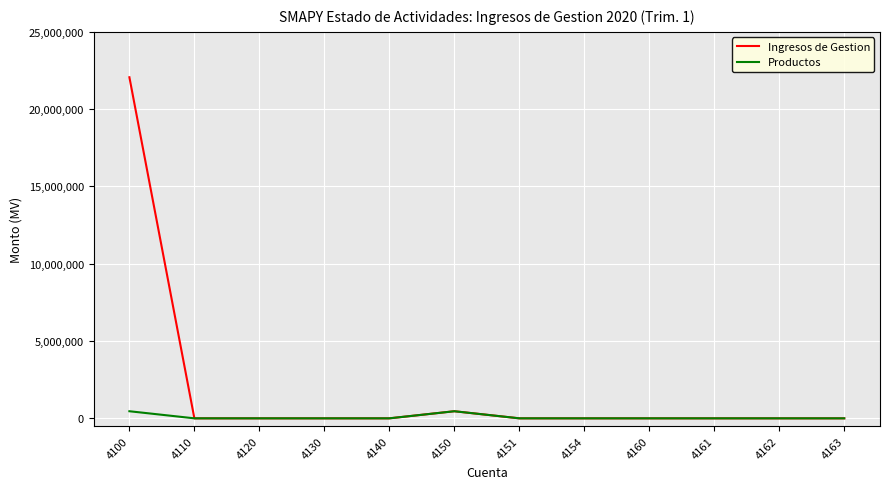

What are all the series names shown in the legend?

Ingresos de Gestion, Productos